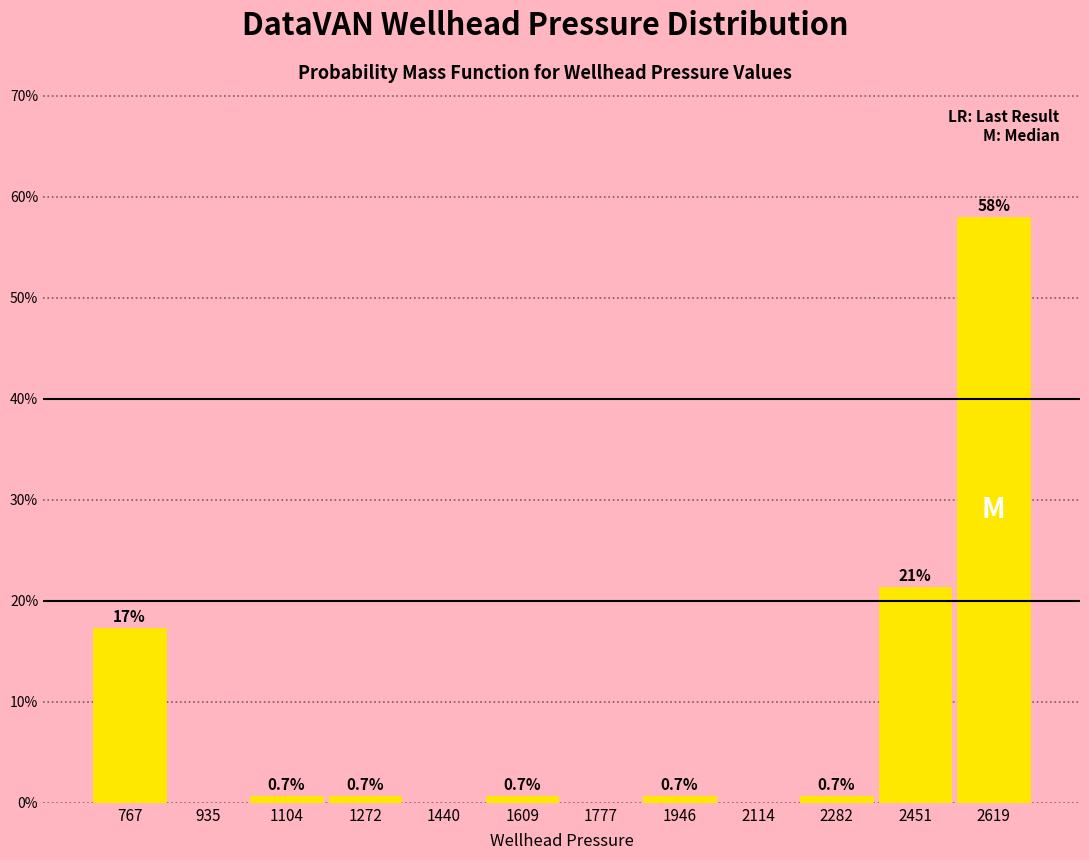

Which range on the x-axis has the tallest bar?

2540 to 2700